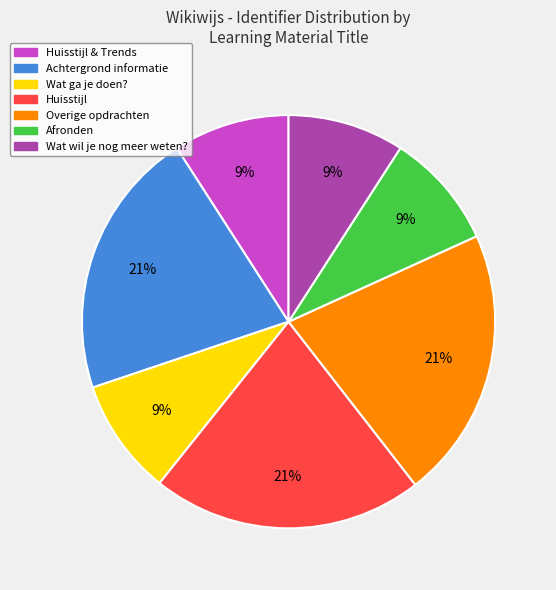

Does any single category account for the majority?

No